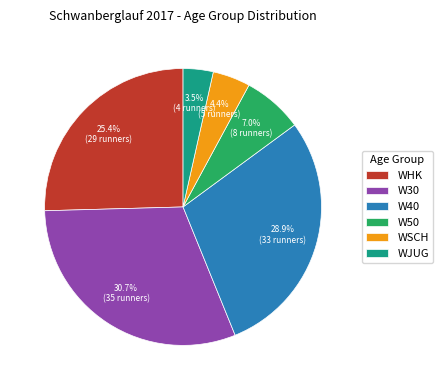

Combined, do WJUG and W40 account for over 50%?

No